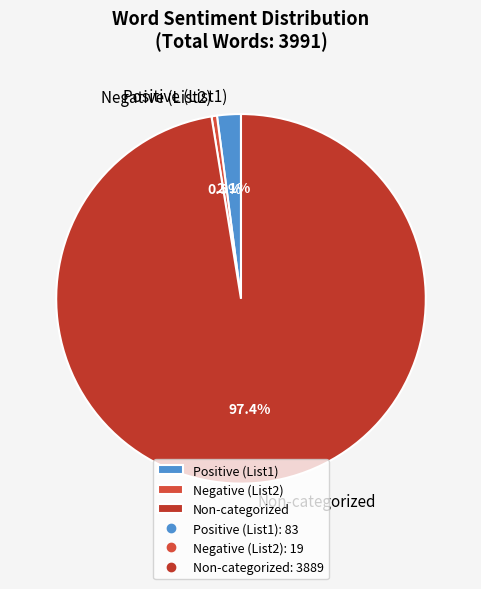

Does any single category account for the majority?

Yes